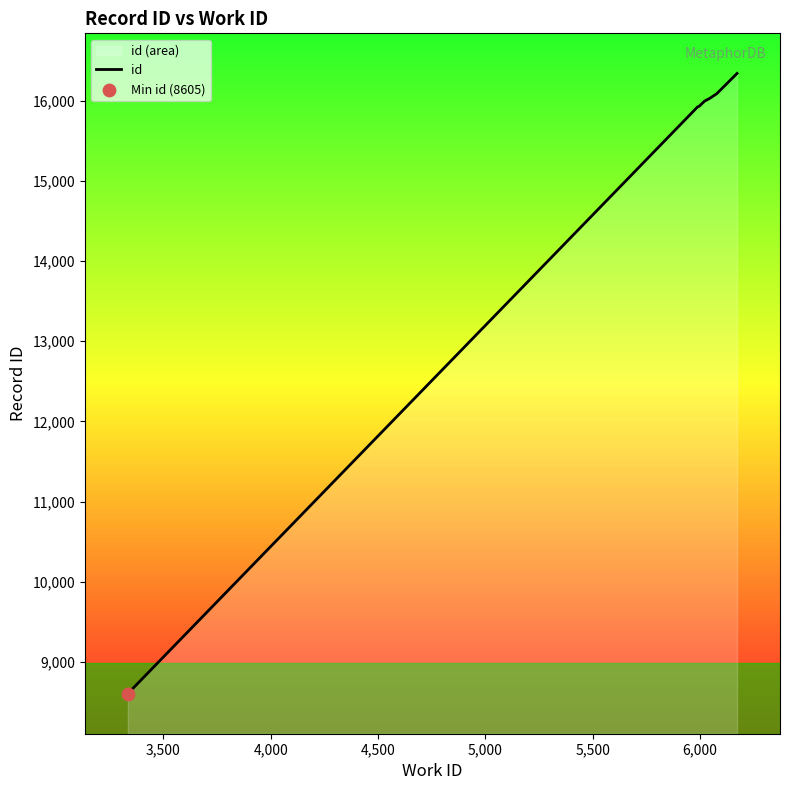

What is the minimum value shown in the chart?

8605